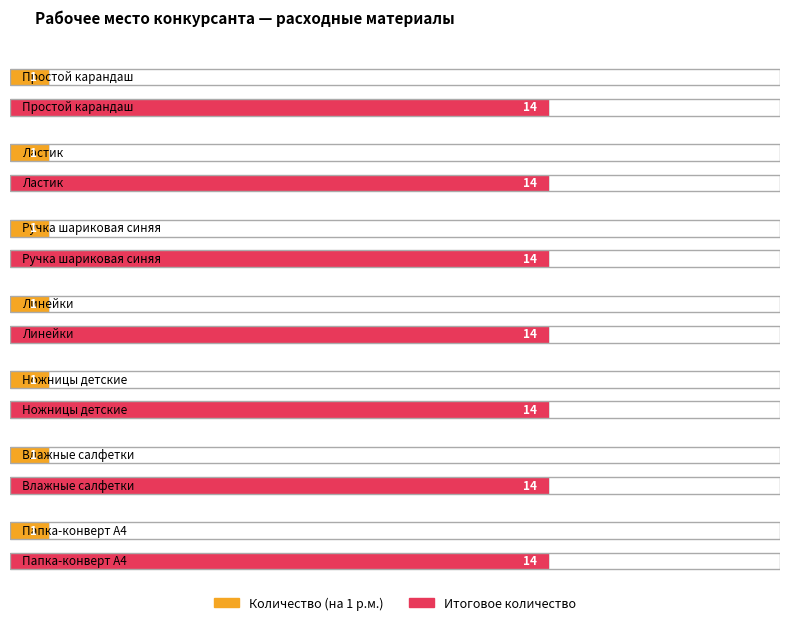

Is the value of Итоговое количество at Ножницы детские greater than the value of Количество (на 1 р.м.) at Ластик?

Yes